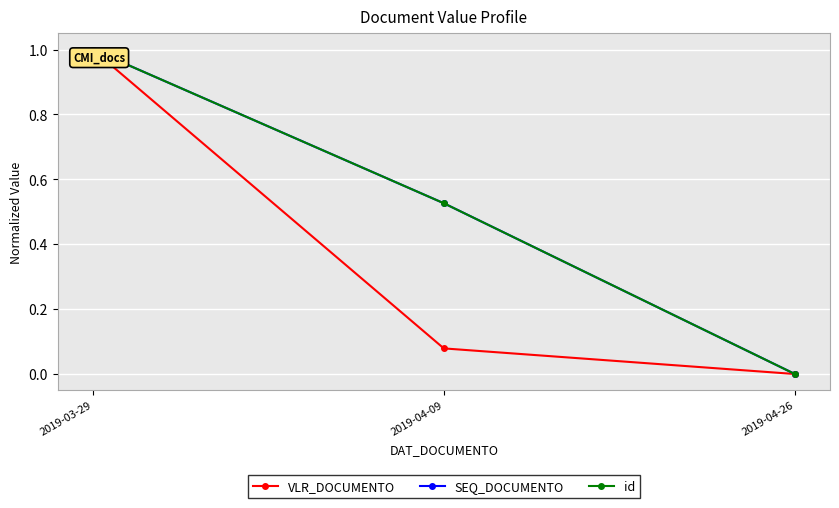

Between 2019-03-29 and 2019-04-09, which is larger?

2019-03-29